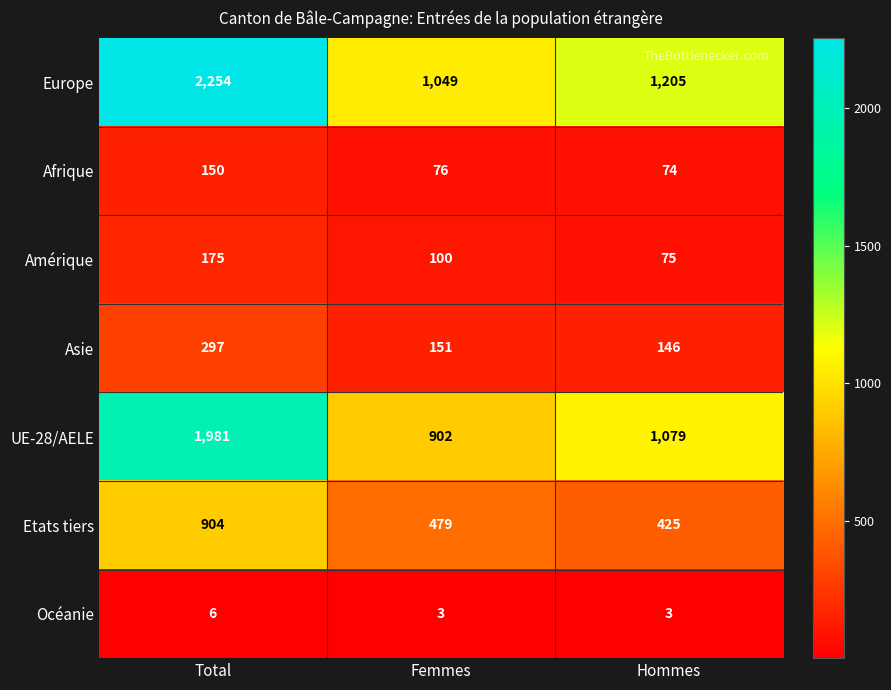

At Total, list the series in order from smallest to largest.

Océanie, Afrique, Amérique, Asie, Etats tiers, UE-28/AELE, Europe